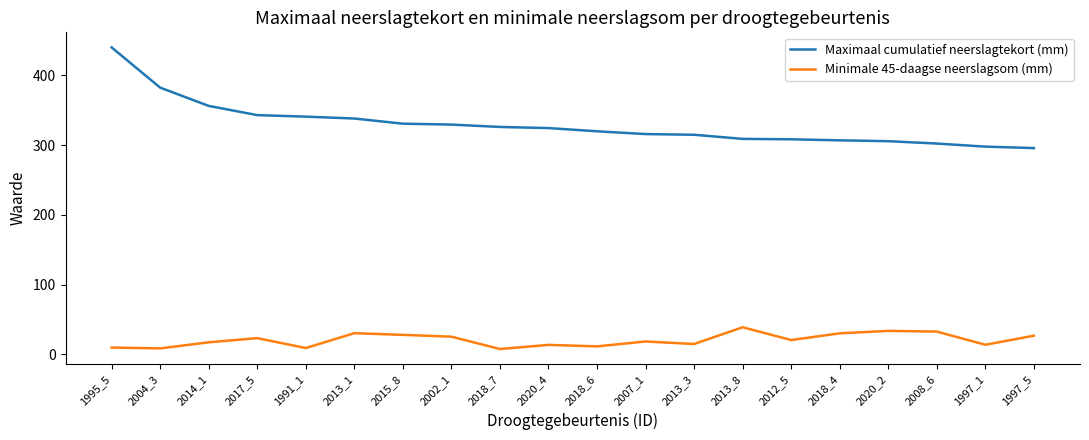

What is the average value of the Maximaal cumulatief neerslagtekort (mm) series?

329.3